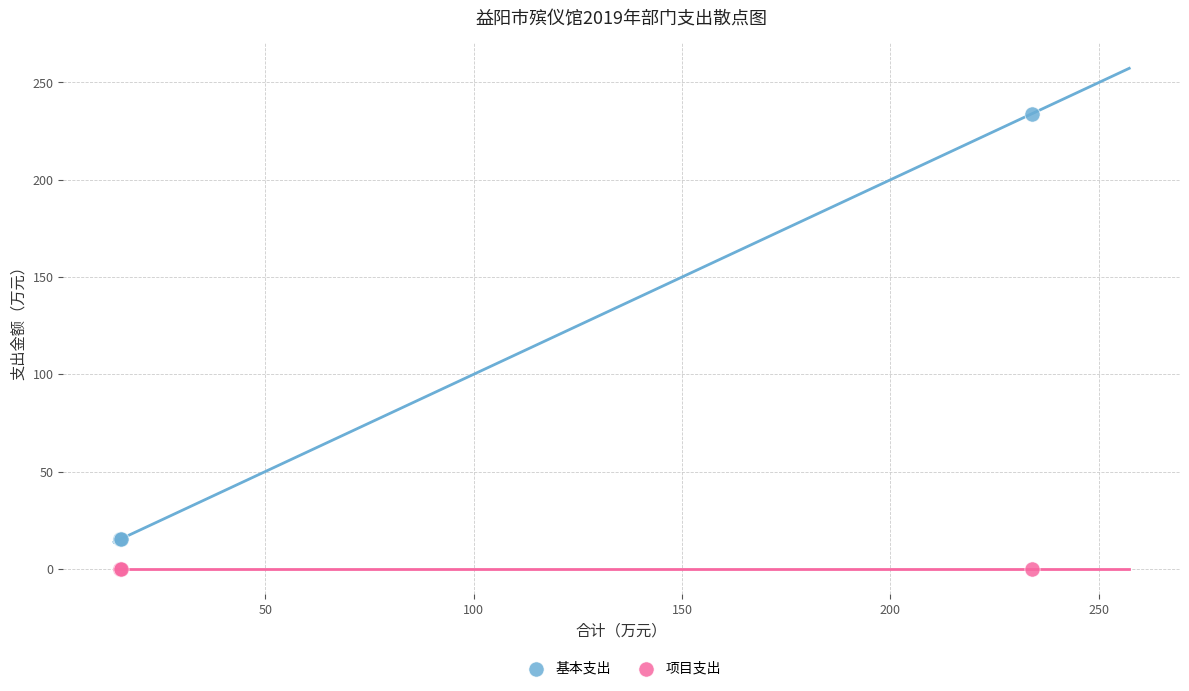

Which series reaches the minimum Y coordinate?

项目支出